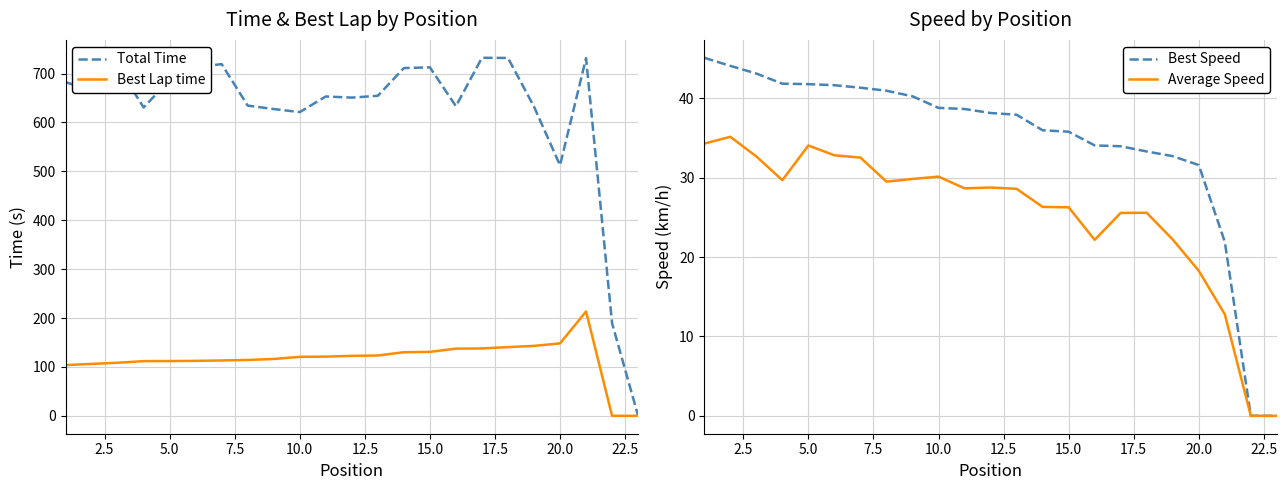

What is the maximum value for Best Lap time?

213.5